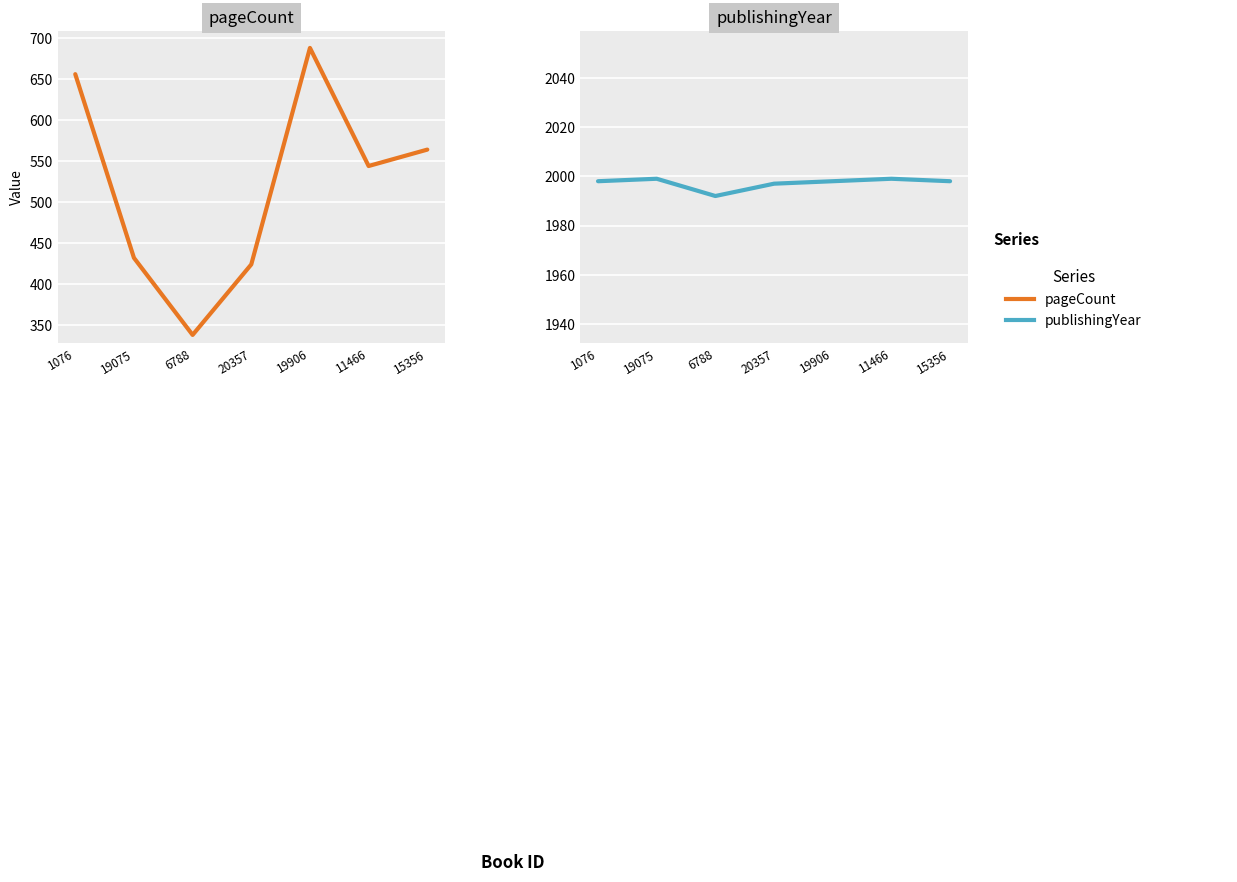

At how many categories does at least one series exceed 1642?

7